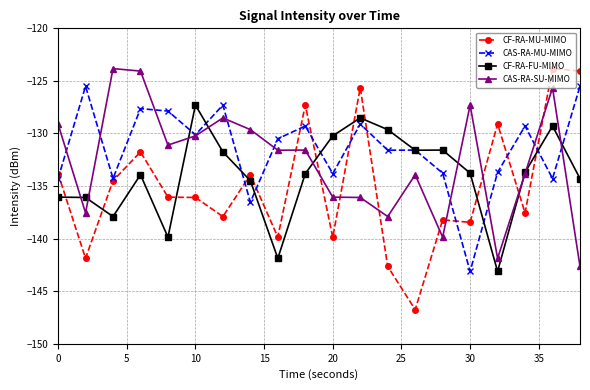

What is the smallest value displayed?

-146.8